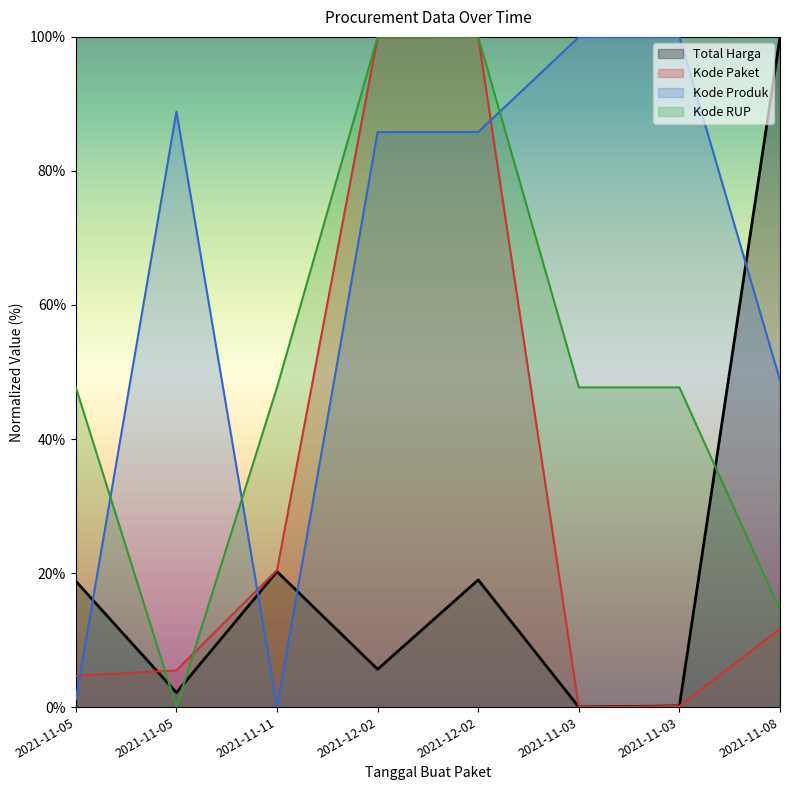

How many values in Total Harga are above zero?

7